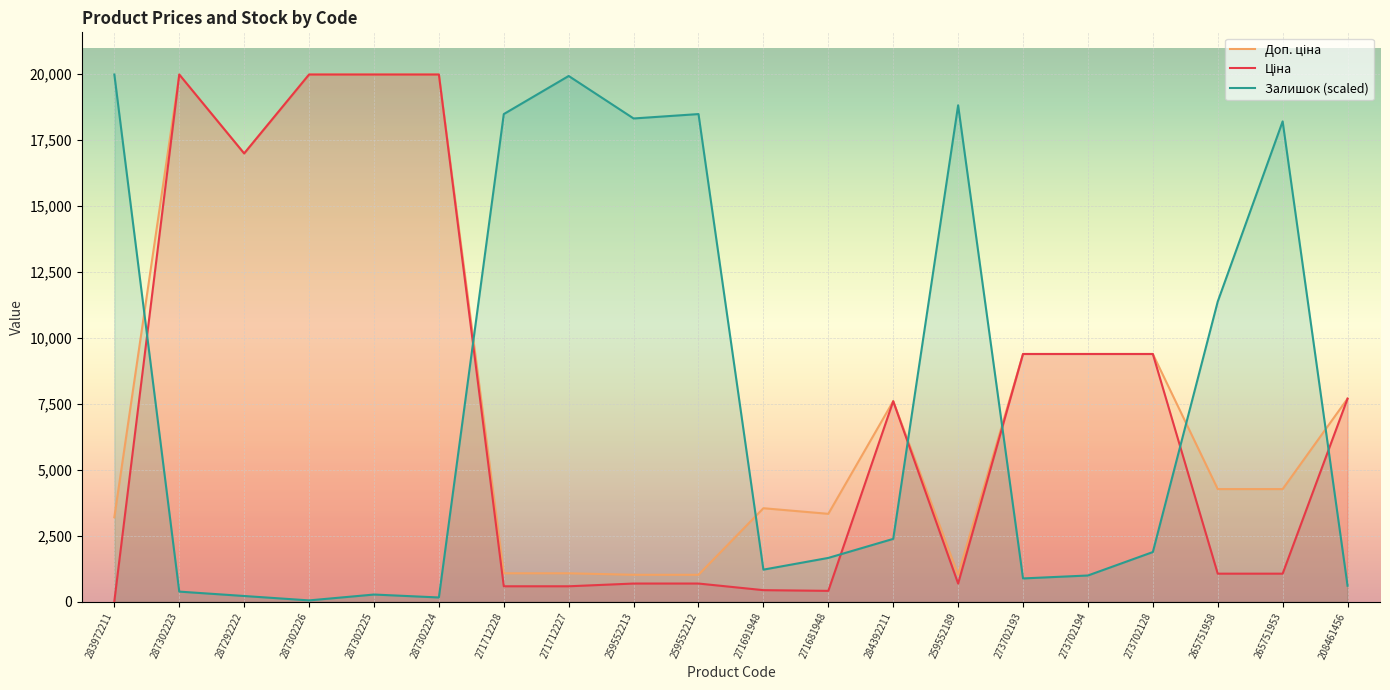

Which category has the lowest value in the Доп. ціна series?

259552213